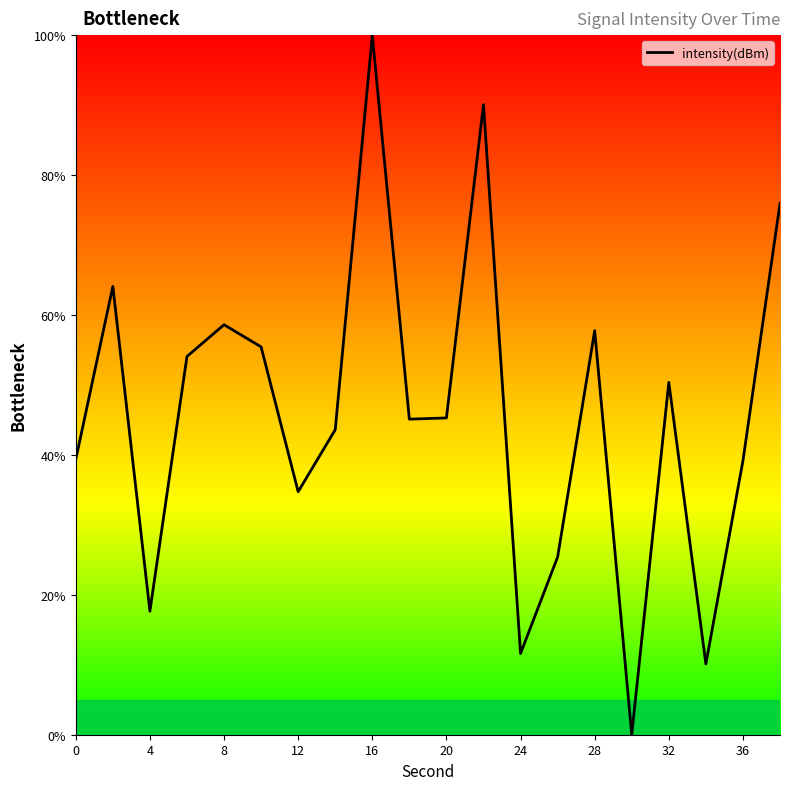

What is the greatest value displayed?

100.0